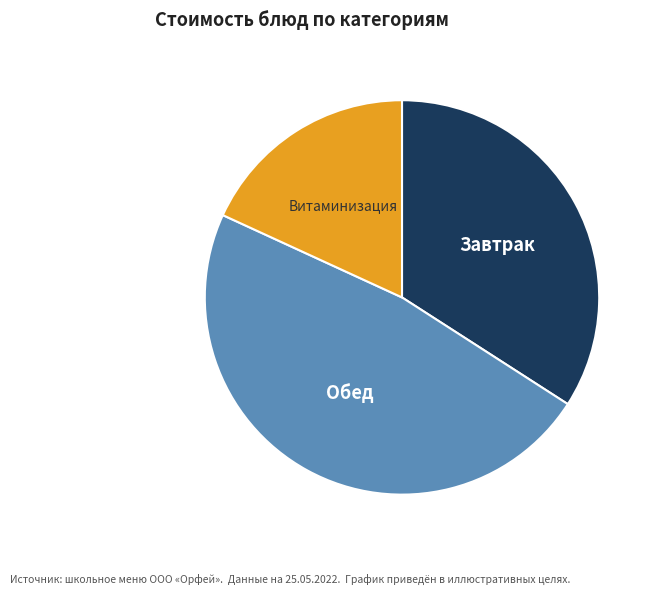

Count the number of slices in the pie.

3